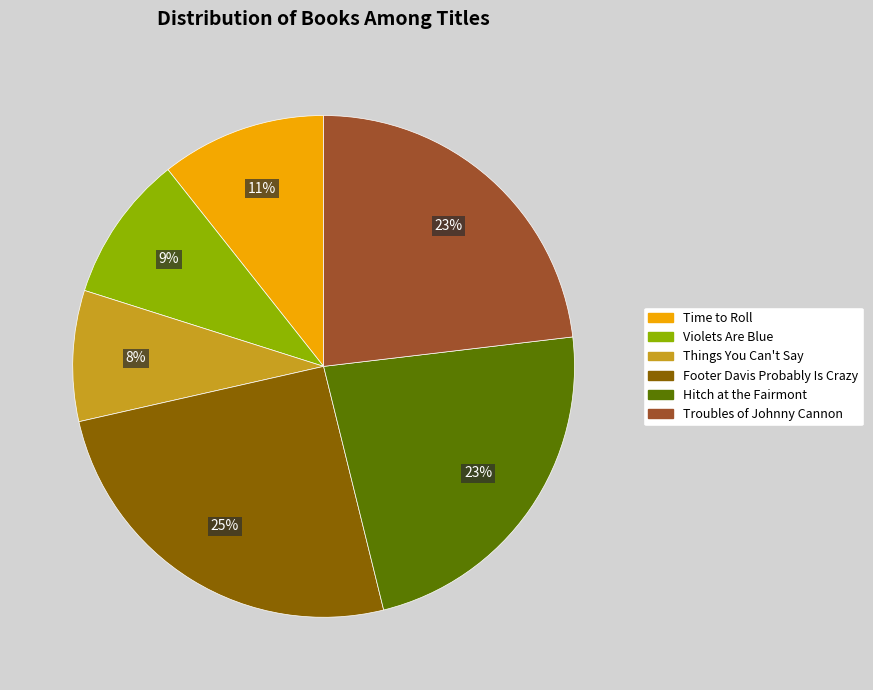

Between Hitch at the Fairmont and Violets Are Blue, which is larger?

Hitch at the Fairmont